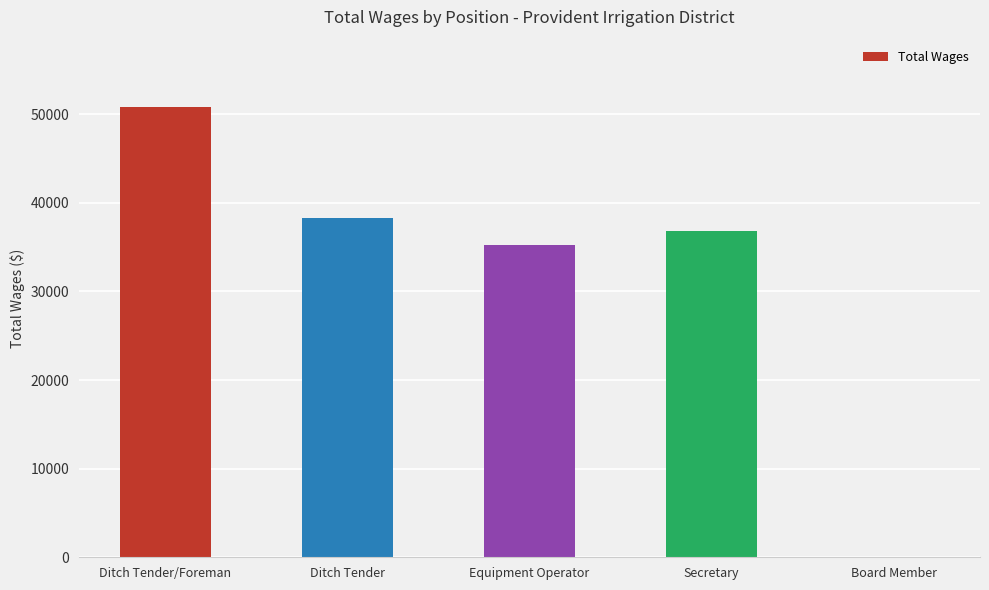

Is it true that the value at Ditch Tender/Foreman is 50789?

True